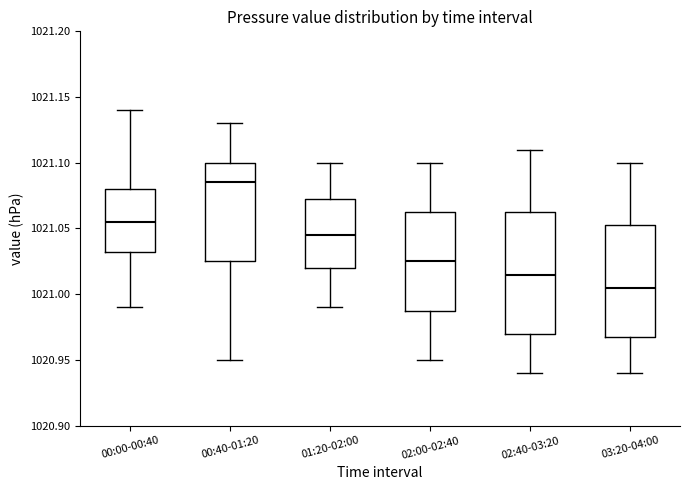

Which box has the highest median line?

00:40-01:20